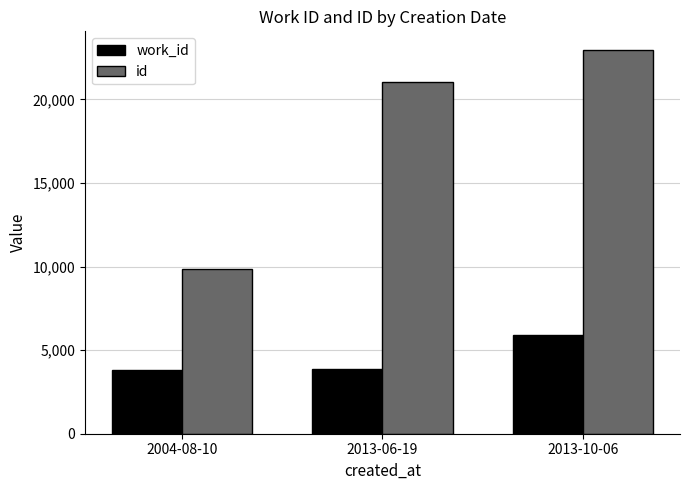

What position from the left is 2013-10-06?

3